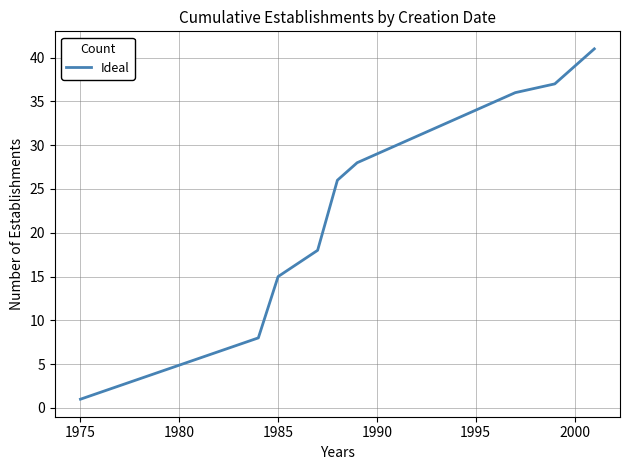

What is the difference between the maximum and minimum values?

40